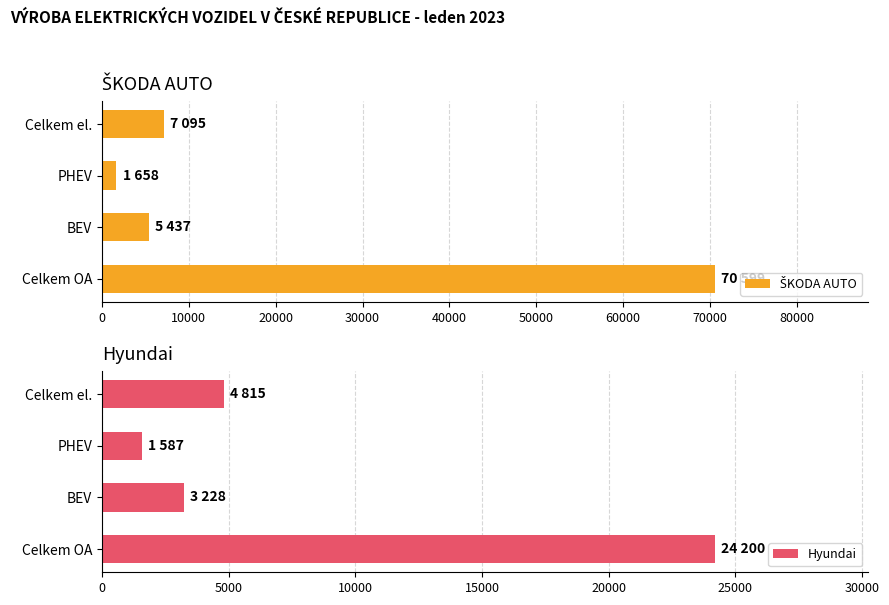

Which series has the largest total across all categories?

ŠKODA AUTO